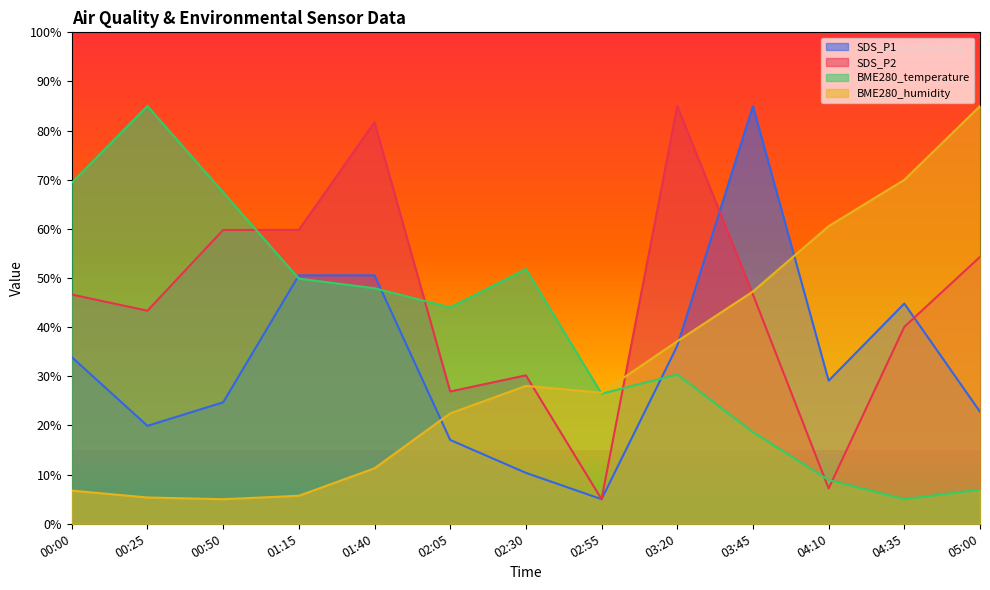

Is the value of BME280_humidity at 04:35 greater than the value of SDS_P2 at 02:30?

Yes